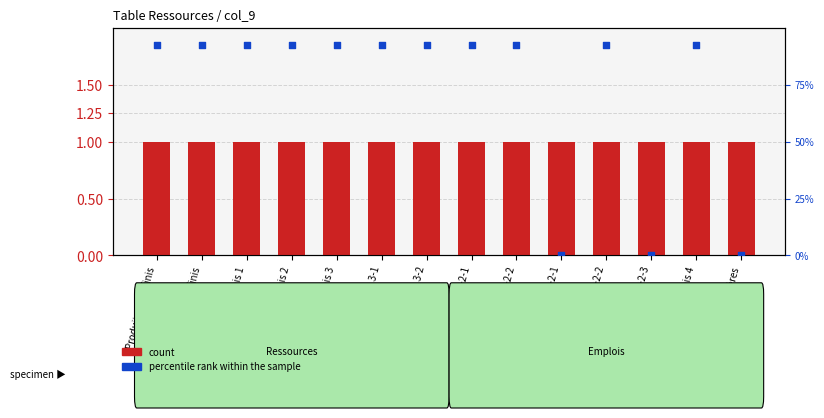

At how many categories does at least one series exceed 1?

11